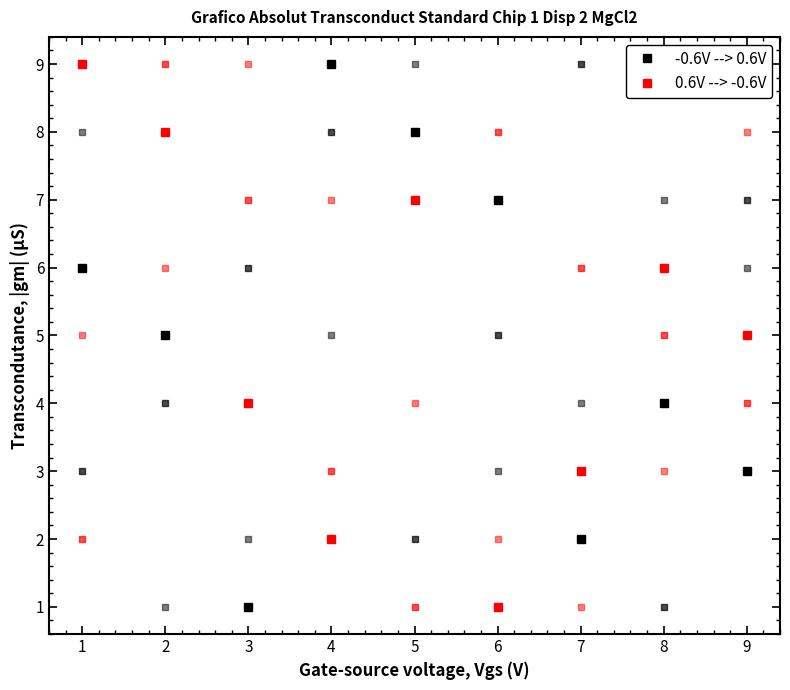

True or false: 0.6V --> -0.6V has more than 2 points higher than both neighbors.

False